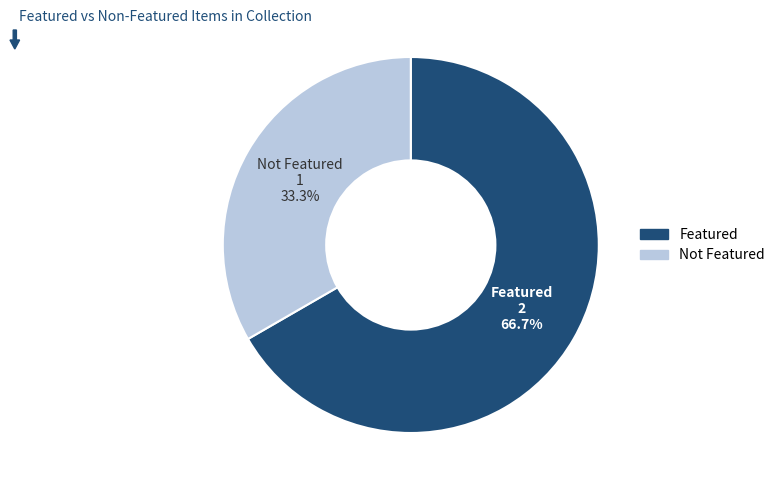

Does any single category account for the majority?

Yes